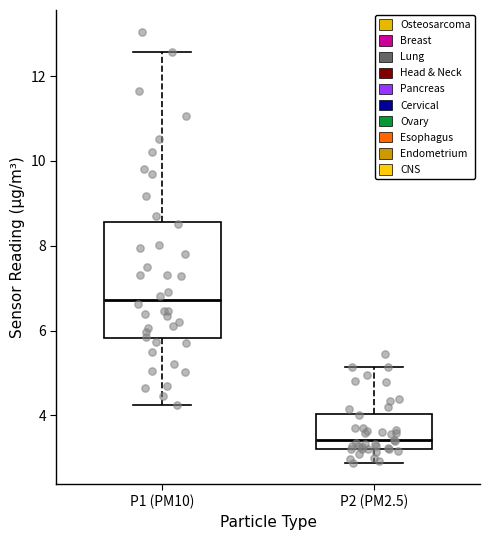

Reading left to right, transcribe this box plot: for each box, give where its median line is, the range the box spans, and where its two whiskers end, as read against the y-axis. The values are not printed on the chart, so give them approximately, as read against the axis.

P1 (PM10): median 6.8, box 5.8 to 8.6, whiskers 4.2 to 12.6
P2 (PM2.5): median 3.4, box 3.2 to 4.0, whiskers 2.8 to 5.2